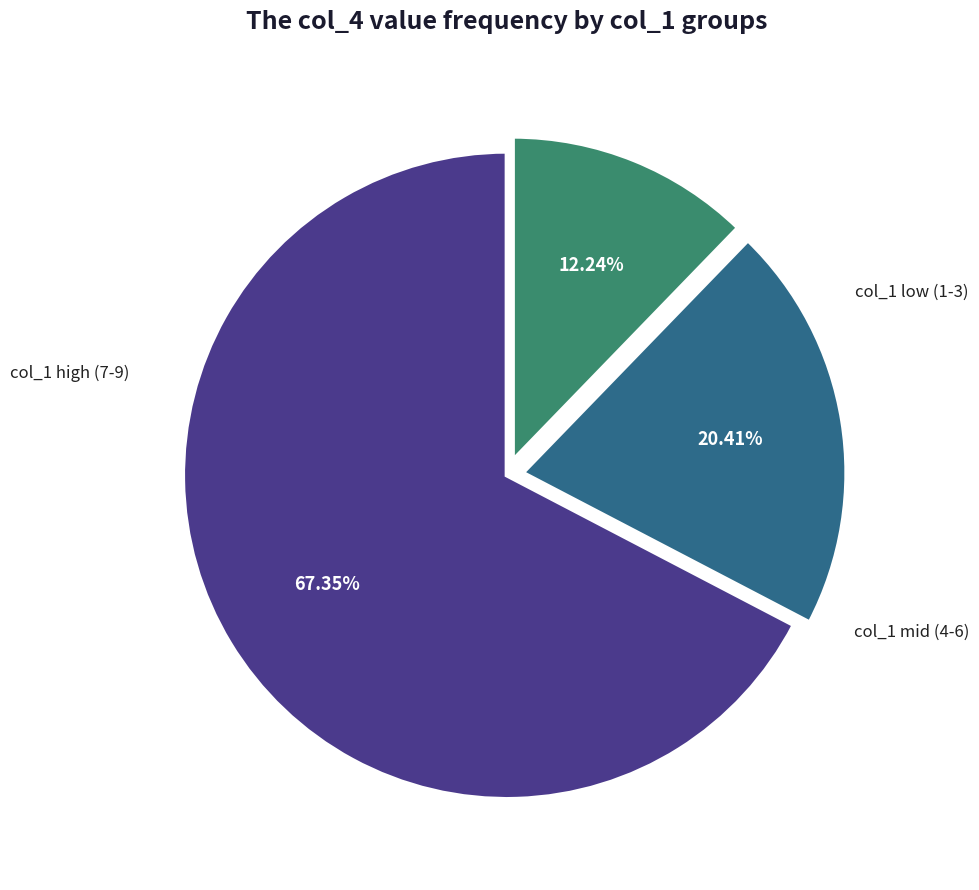

Is there any slice that represents more than half of the pie?

Yes